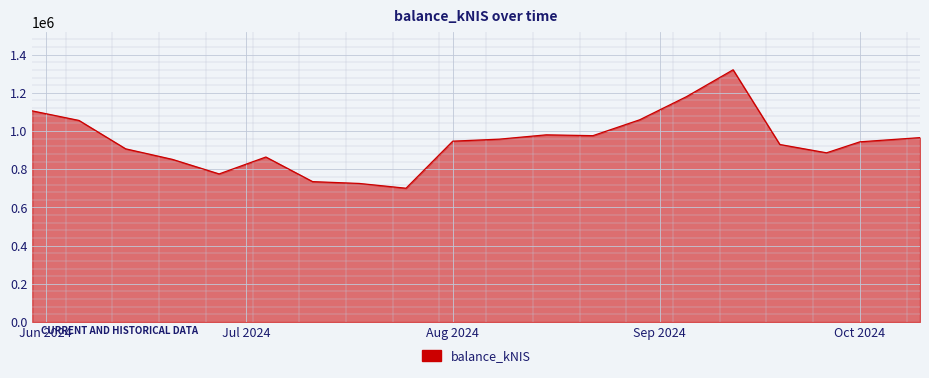

What is the smallest value displayed?

700580.4